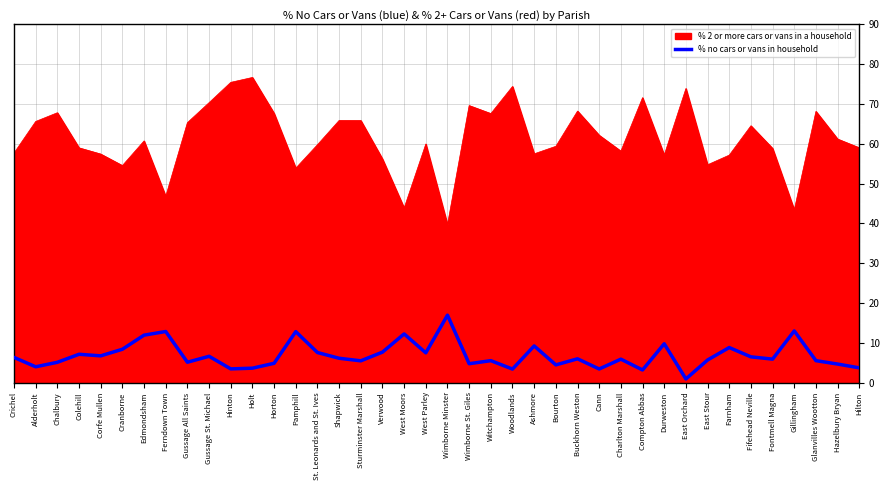

Between Verwood and Wimborne St. Giles, which series saw the biggest shift?

% 2 or more cars or vans in a household